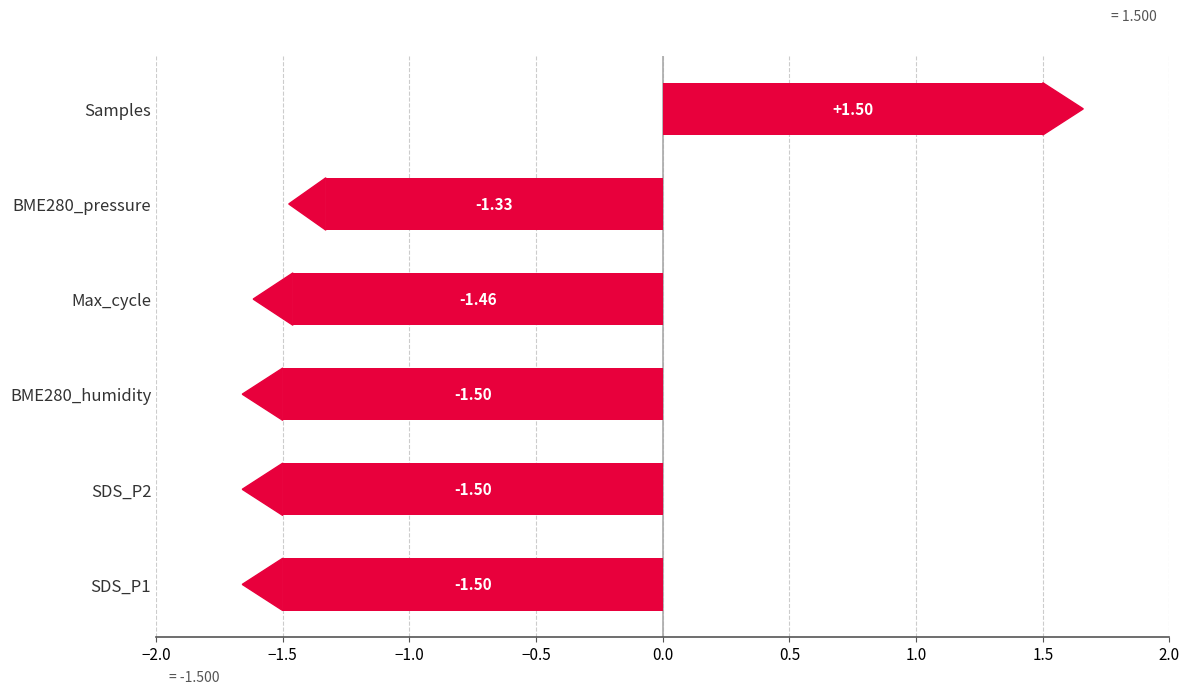

What is the change in value from Max_cycle to BME280_pressure?

+0.1